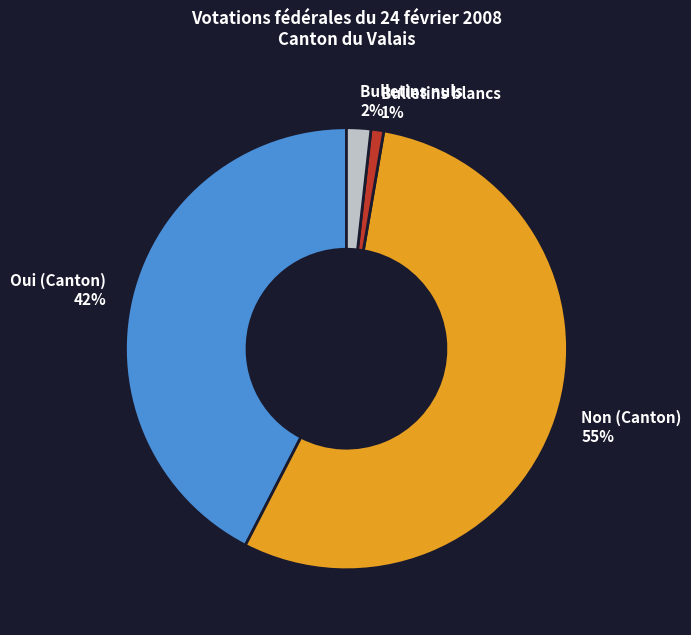

How many segments does this pie chart have?

4